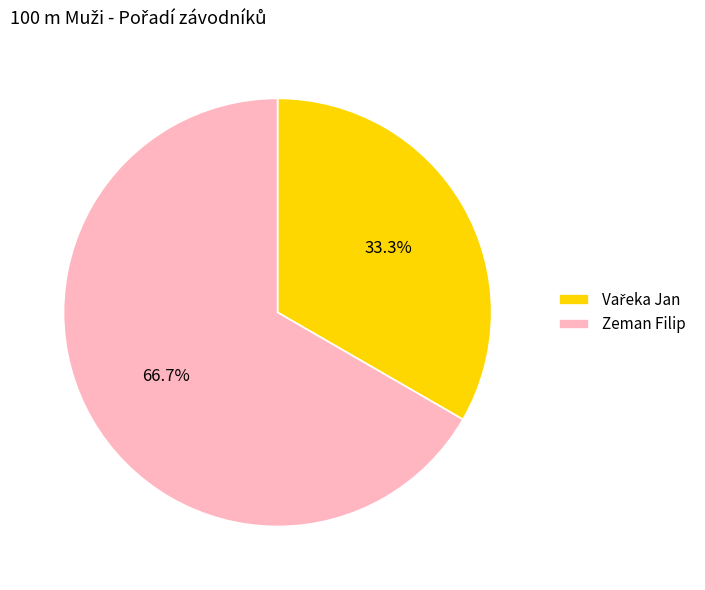

What percentage is NOT represented by Zeman Filip?

33.3%